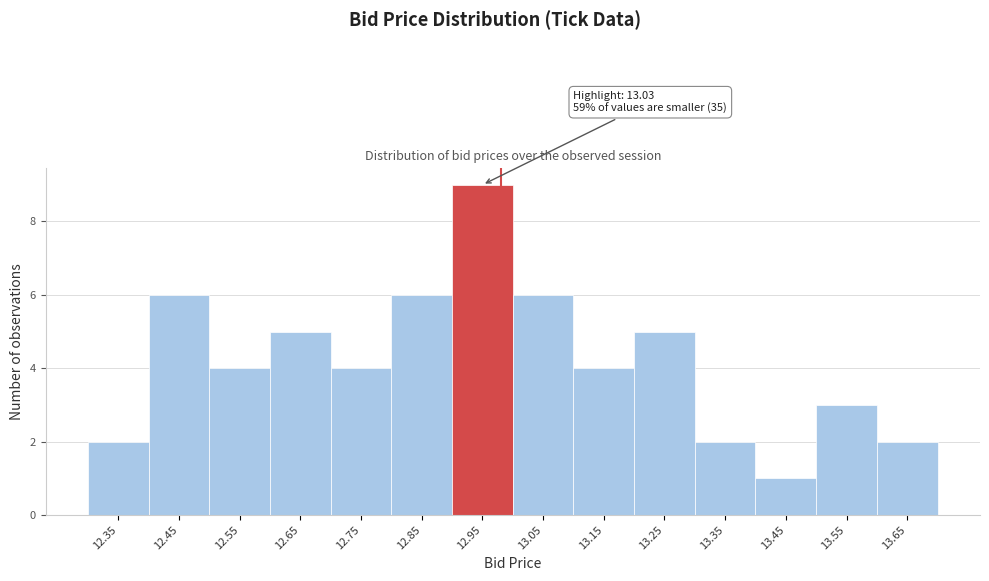

Reading left to right, extract all data points from this chart.

12.35=2	12.45=6	12.55=4	12.65=5	12.75=4	12.85=6	12.95=9	13.05=6	13.15=4	13.25=5	13.35=2	13.45=1	13.55=3	13.65=2